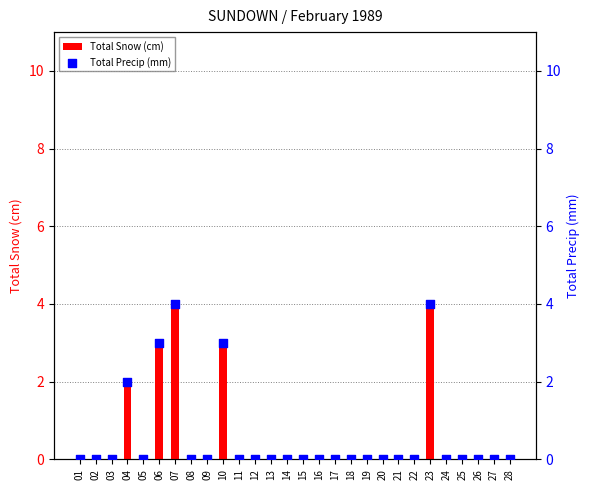

Which series has the largest total across all categories?

Total Snow (cm)